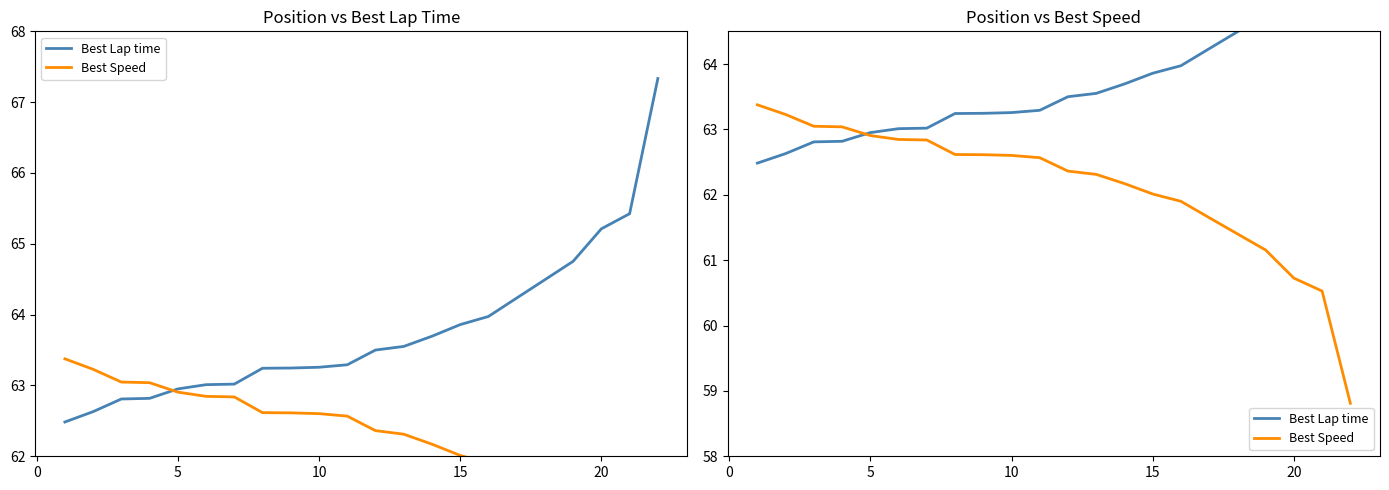

Rank the series by their maximum value, from highest to lowest.

Best Lap time, Best Speed